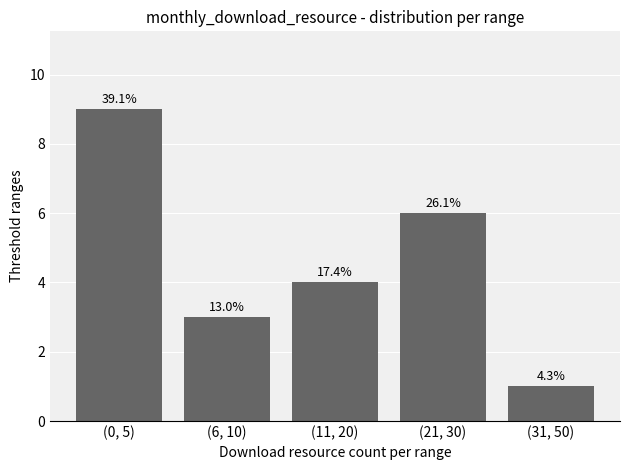

What is the difference between the values at (31, 50) and (6, 10)?

2